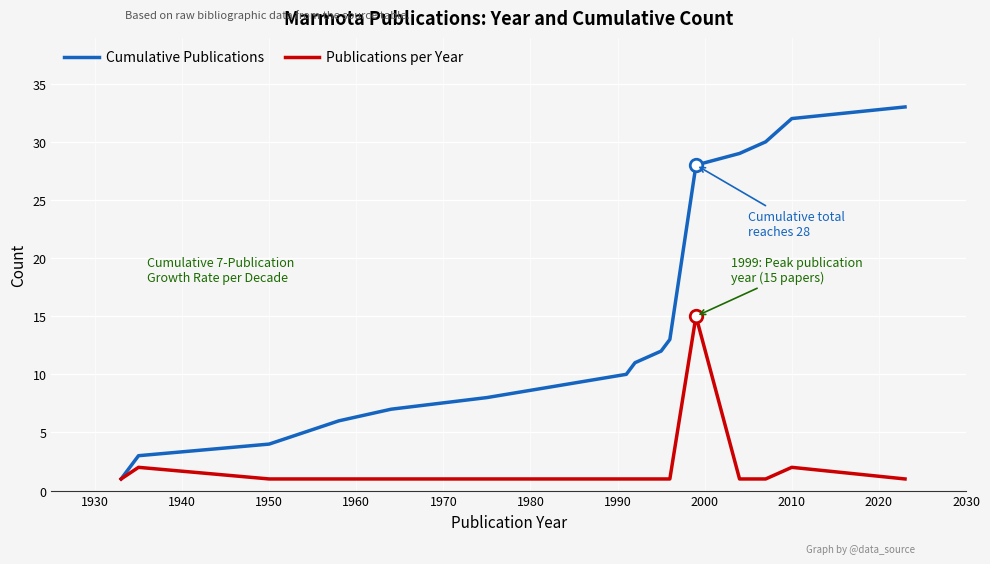

List the series in order of their peak value, lowest first.

Publications per Year, Cumulative Publications